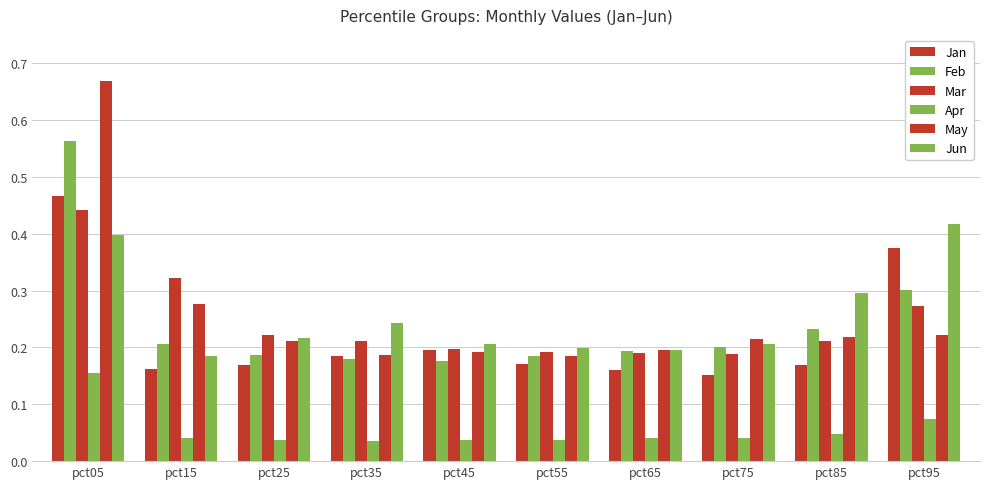

Reading left to right, list all the values displayed in this chart.

Jan: pct05=0.5	pct15=0.2	pct25=0.2	pct35=0.2	pct45=0.2	pct55=0.2	pct65=0.2	pct75=0.2	pct85=0.2	pct95=0.4
Feb: pct05=0.6	pct15=0.2	pct25=0.2	pct35=0.2	pct45=0.2	pct55=0.2	pct65=0.2	pct75=0.2	pct85=0.2	pct95=0.3
Mar: pct05=0.4	pct15=0.3	pct25=0.2	pct35=0.2	pct45=0.2	pct55=0.2	pct65=0.2	pct75=0.2	pct85=0.2	pct95=0.3
Apr: pct05=0.2	pct15=0.0	pct25=0.0	pct35=0.0	pct45=0.0	pct55=0.0	pct65=0.0	pct75=0.0	pct85=0.0	pct95=0.1
May: pct05=0.7	pct15=0.3	pct25=0.2	pct35=0.2	pct45=0.2	pct55=0.2	pct65=0.2	pct75=0.2	pct85=0.2	pct95=0.2
Jun: pct05=0.4	pct15=0.2	pct25=0.2	pct35=0.2	pct45=0.2	pct55=0.2	pct65=0.2	pct75=0.2	pct85=0.3	pct95=0.4